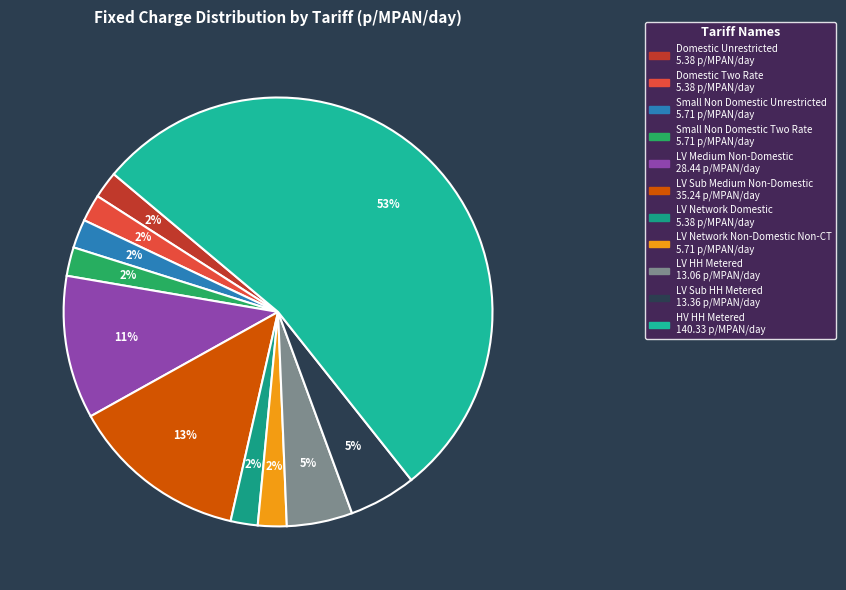

Approximately how many times larger is the value at LV Sub HH Metered compared to LV Medium Non-Domestic?

0.5